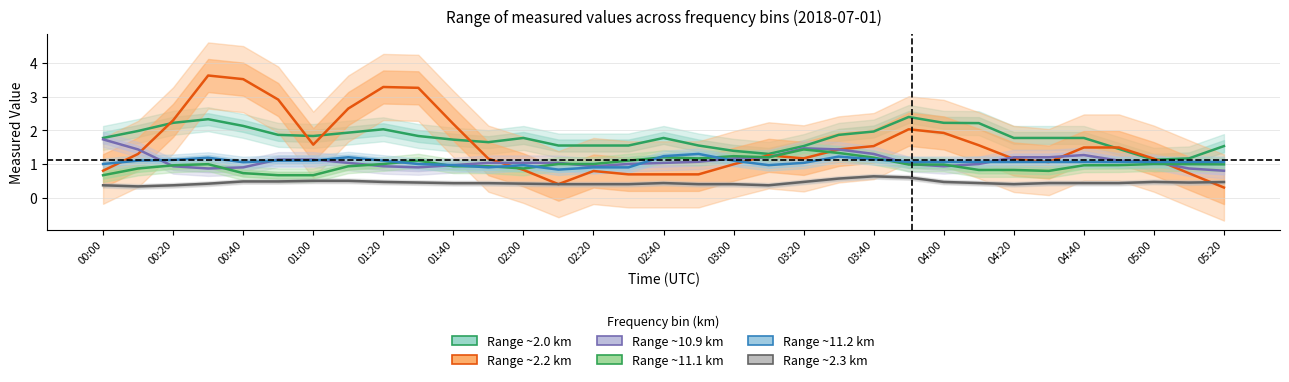

What is the difference between the Range ~2.2 km values at 02:20 and 28?

1.2